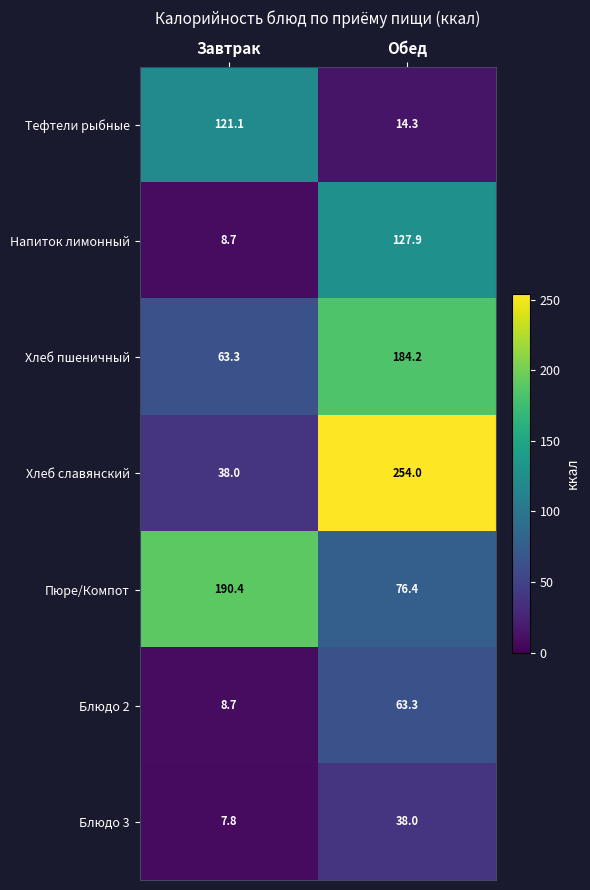

Rank the categories by Тефтели рыбные value from lowest to highest.

Обед, Завтрак